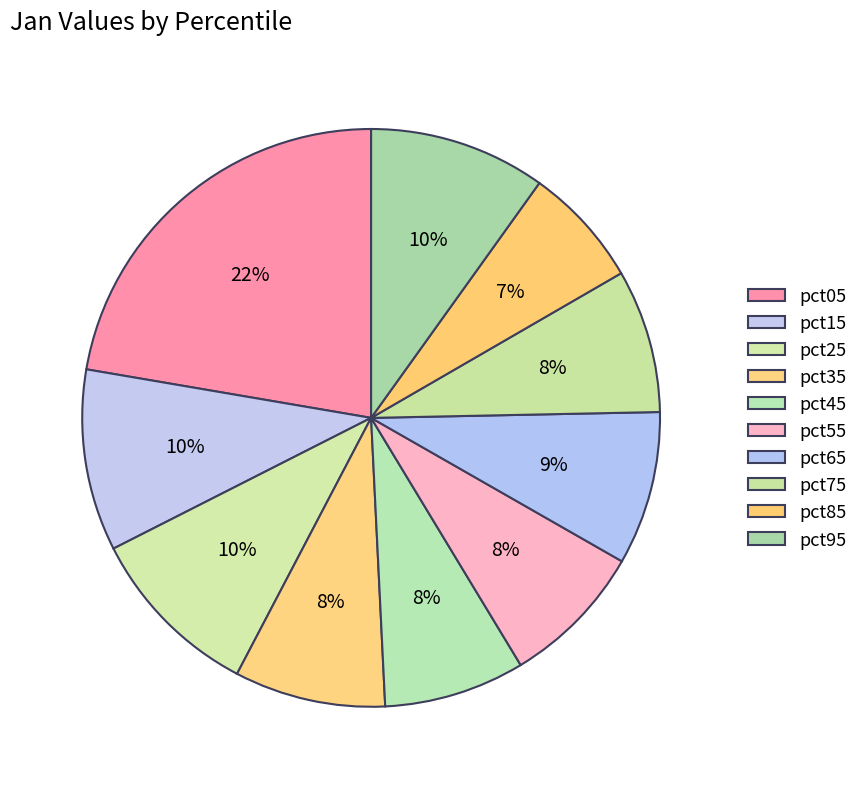

Count the number of slices in the pie.

10